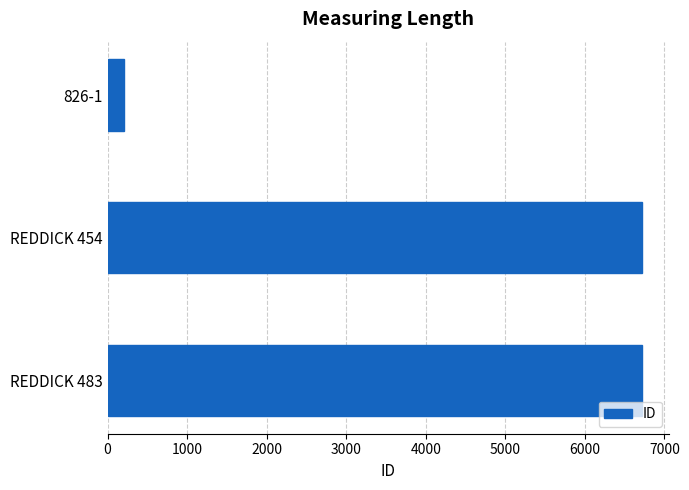

Approximately how many times larger is the value at REDDICK 454 compared to REDDICK 483?

1.0